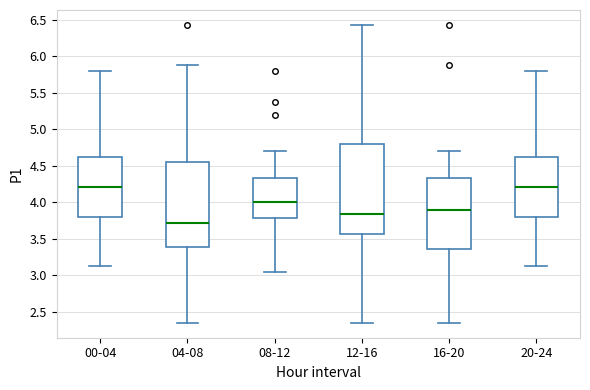

Reading left to right, transcribe this box plot: for each box, give where its median line is, the range the box spans, and where its two whiskers end, as read against the y-axis. The values are not printed on the chart, so give them approximately, as read against the axis.

00-04: median 4.20, box 3.80 to 4.65, whiskers 3.15 to 5.80
04-08: median 3.70, box 3.40 to 4.55, whiskers 2.35 to 5.90
08-12: median 4.00, box 3.80 to 4.35, whiskers 3.05 to 4.70
12-16: median 3.85, box 3.55 to 4.80, whiskers 2.35 to 6.45
16-20: median 3.90, box 3.35 to 4.35, whiskers 2.35 to 4.70
20-24: median 4.20, box 3.80 to 4.65, whiskers 3.15 to 5.80